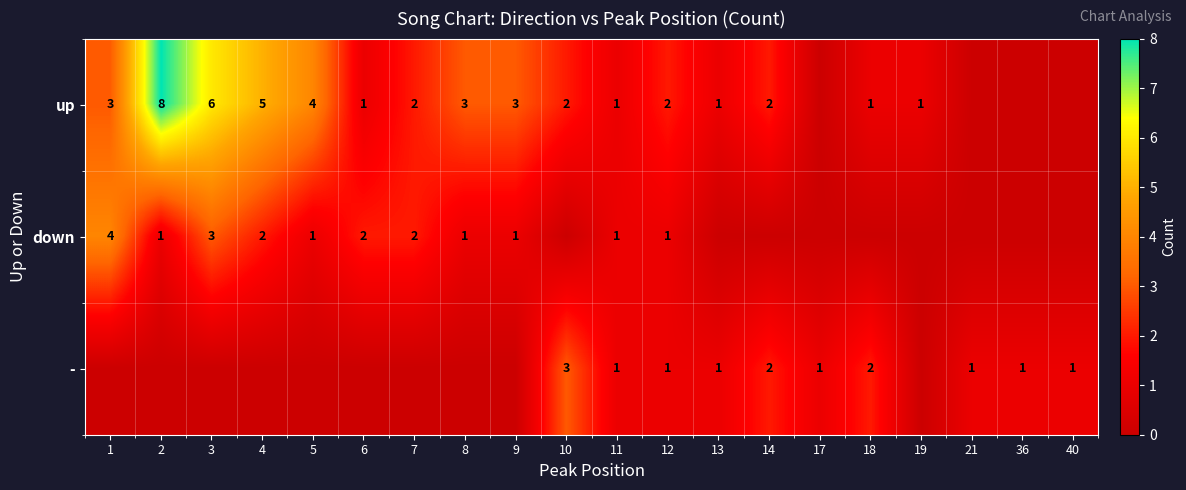

What is the total value across all series at 11?

3